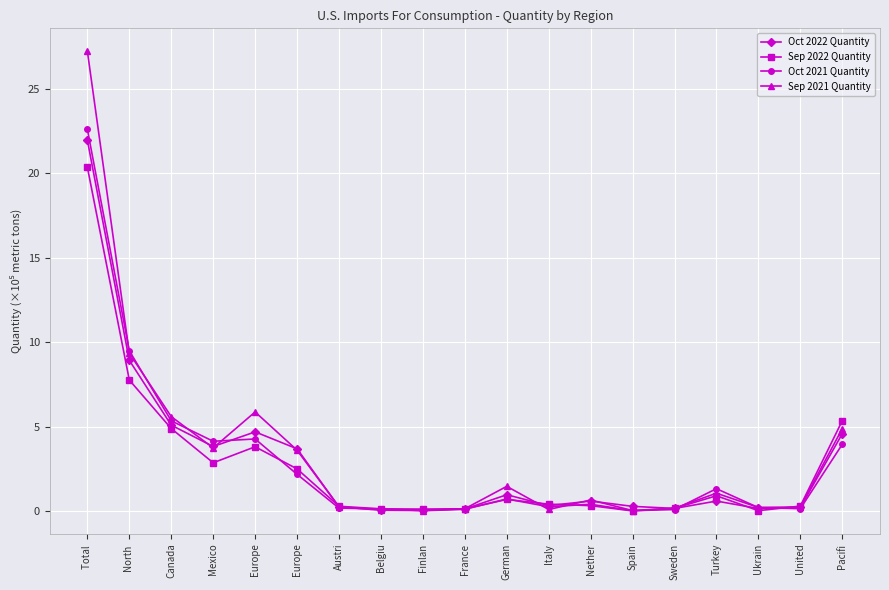

What are all the series names shown in the legend?

Oct 2022 Quantity, Sep 2022 Quantity, Oct 2021 Quantity, Sep 2021 Quantity